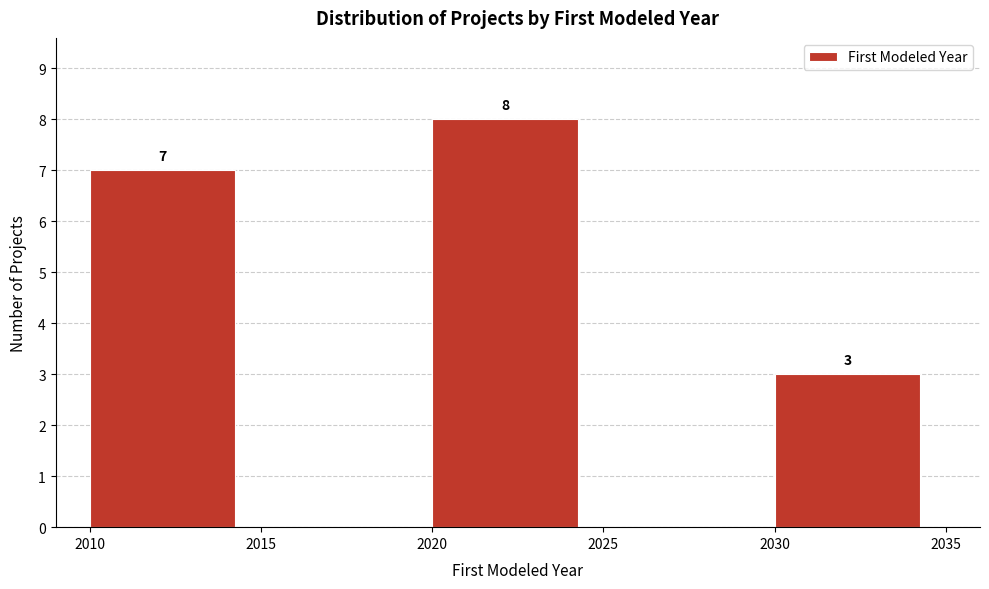

Over which range of the x-axis is the bar tallest?

2020 to 2025